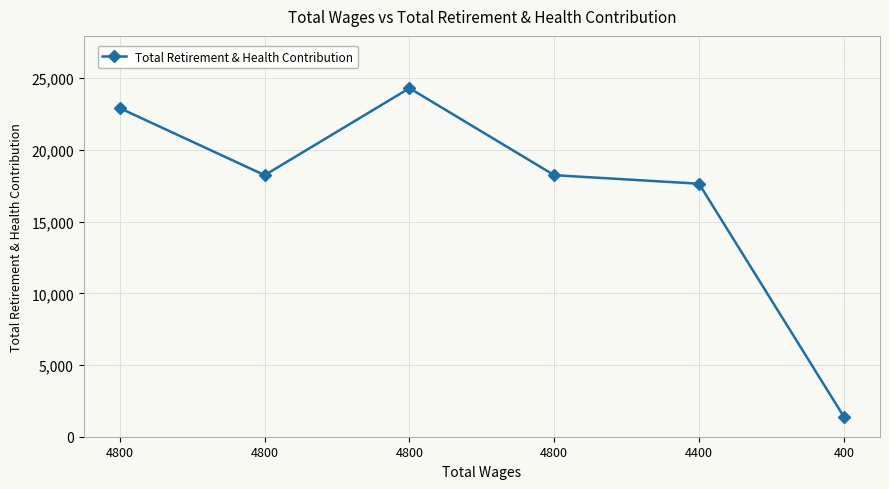

At which category does the data reach its first local peak?

4800